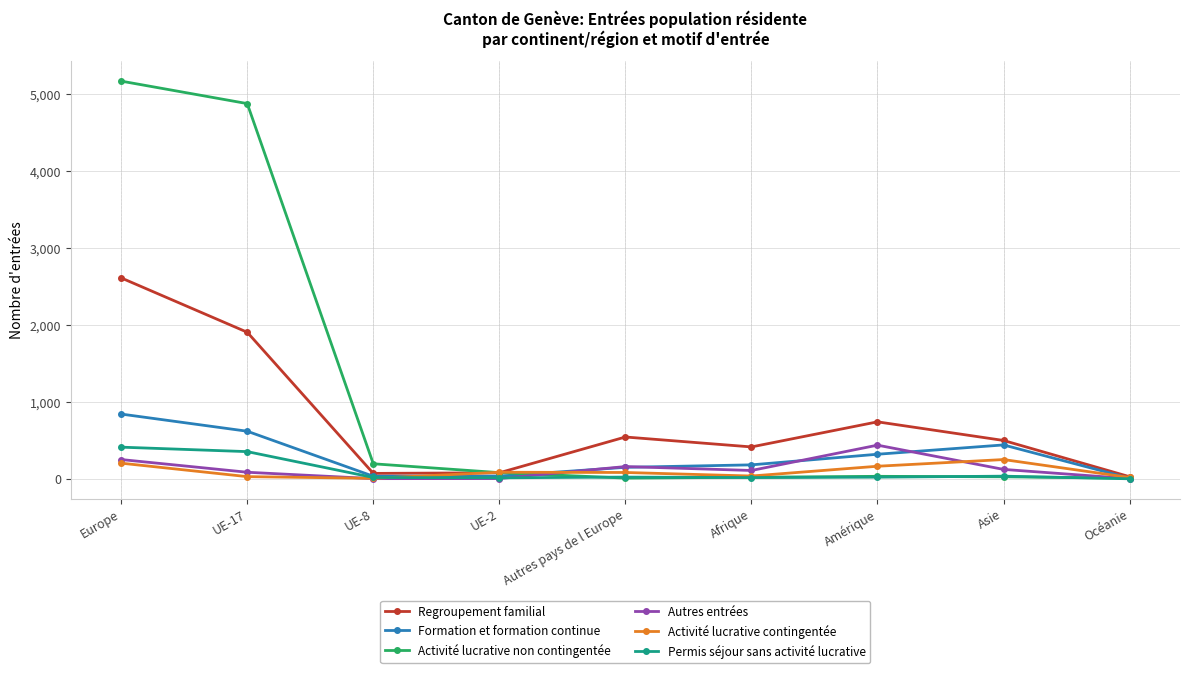

What is the spread (max minus min) of values at Autres pays de l Europe?

534